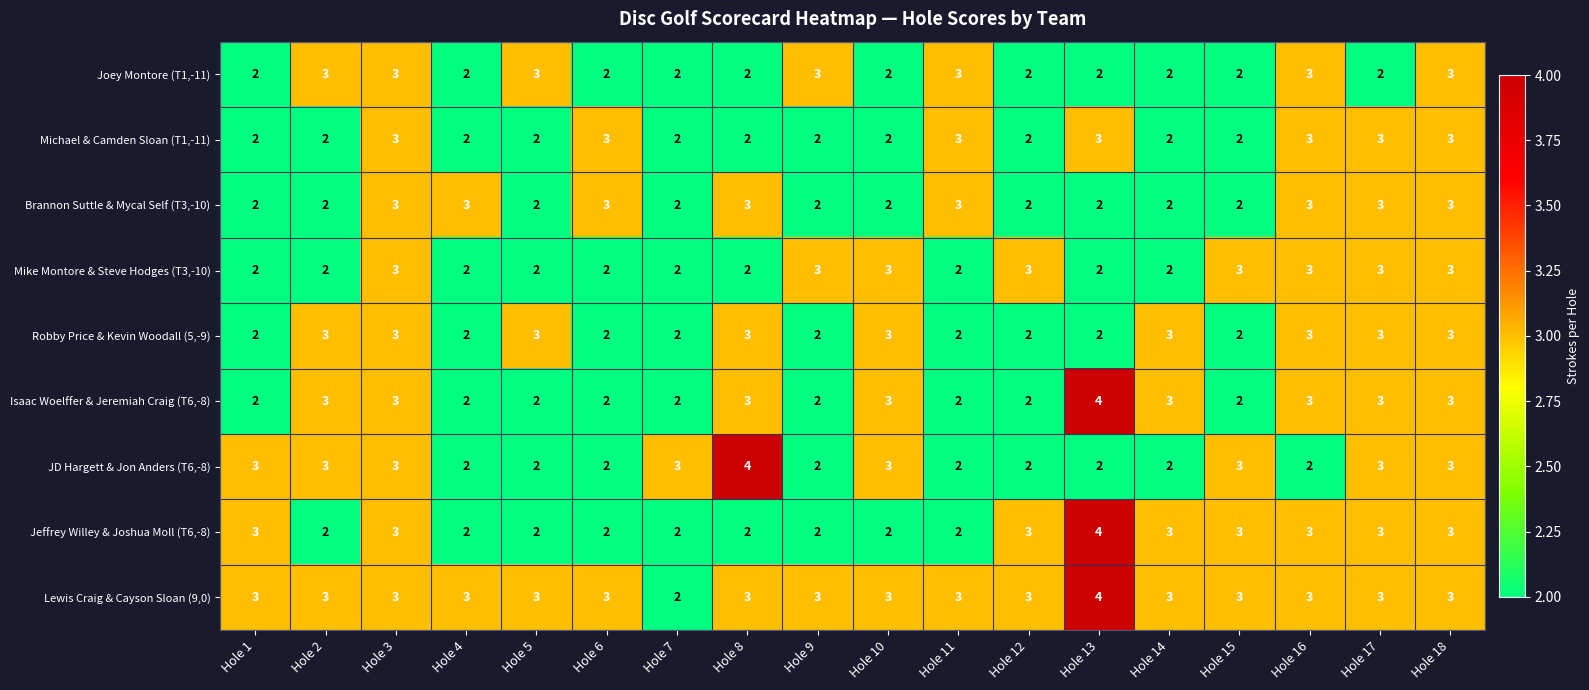

How many categories are shown in the chart?

18